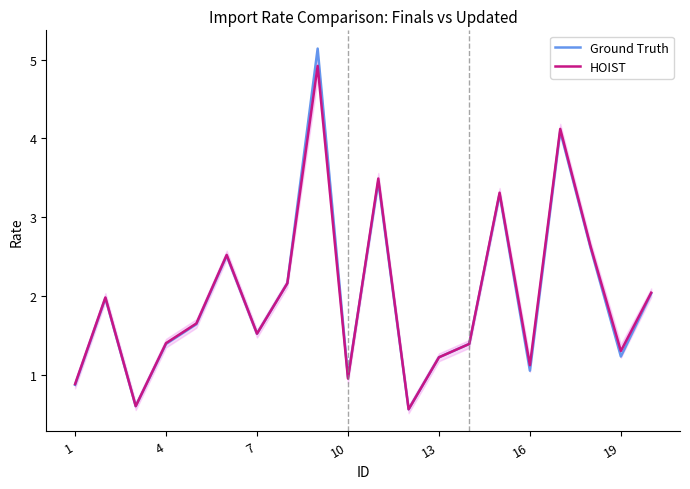

What is the difference between the second highest and minimum values in the Ground Truth series?

3.5